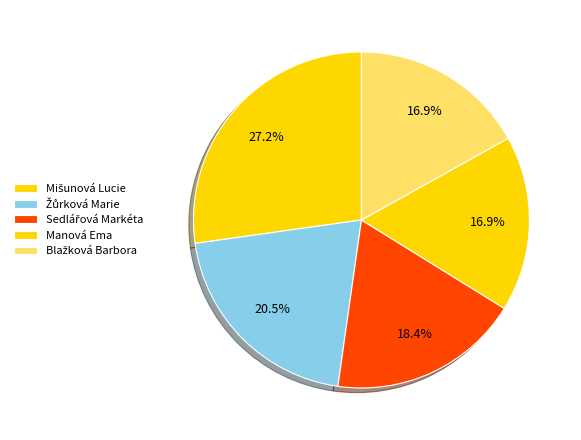

Count the number of slices in the pie.

5